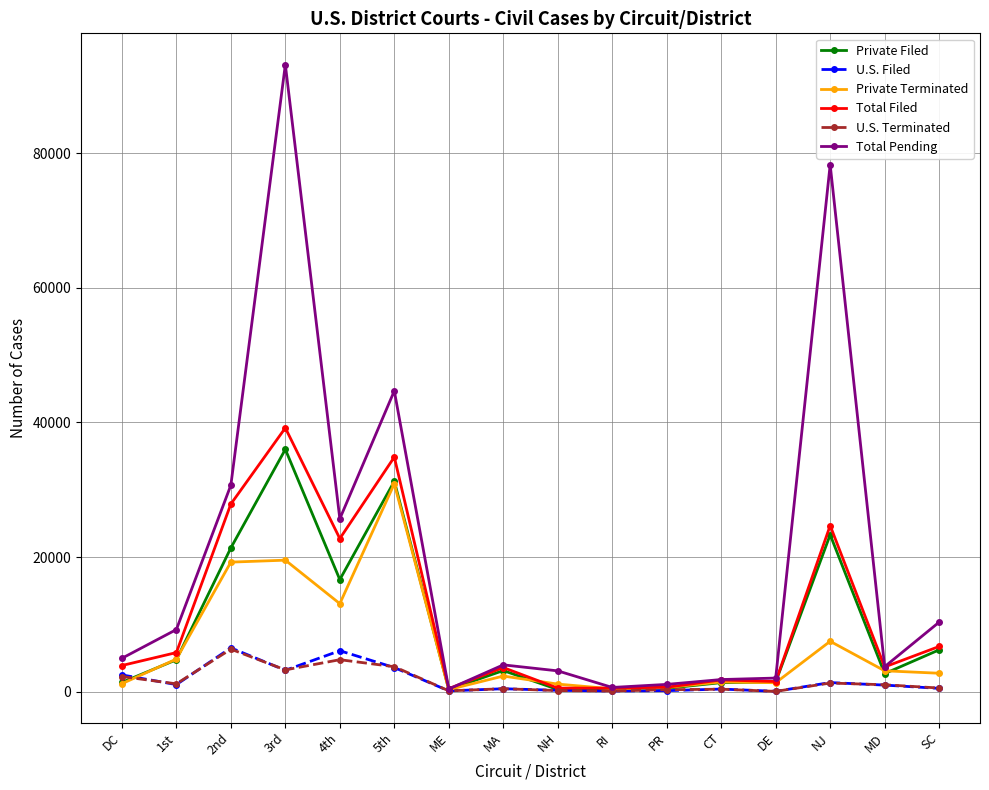

Is the value of Total Pending at PR greater than the value of Total Filed at DC?

No